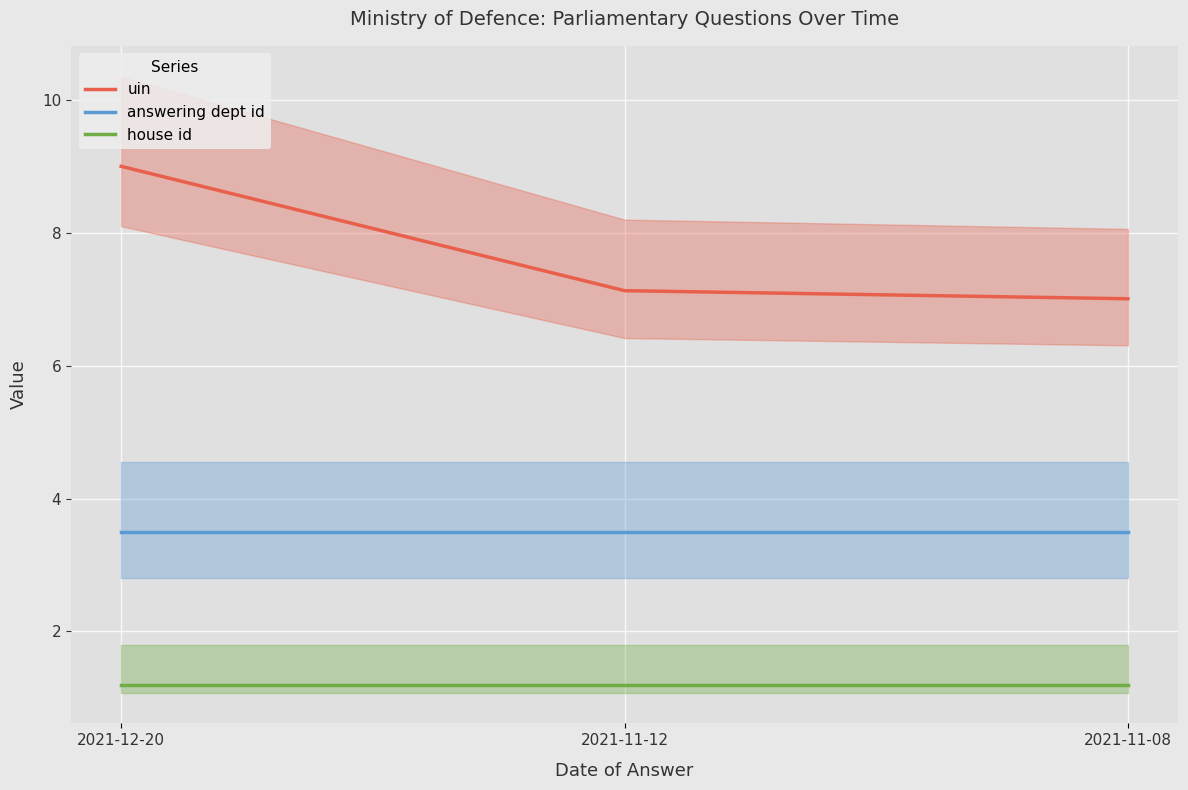

What are all the series names shown in the legend?

uin, answering dept id, house id